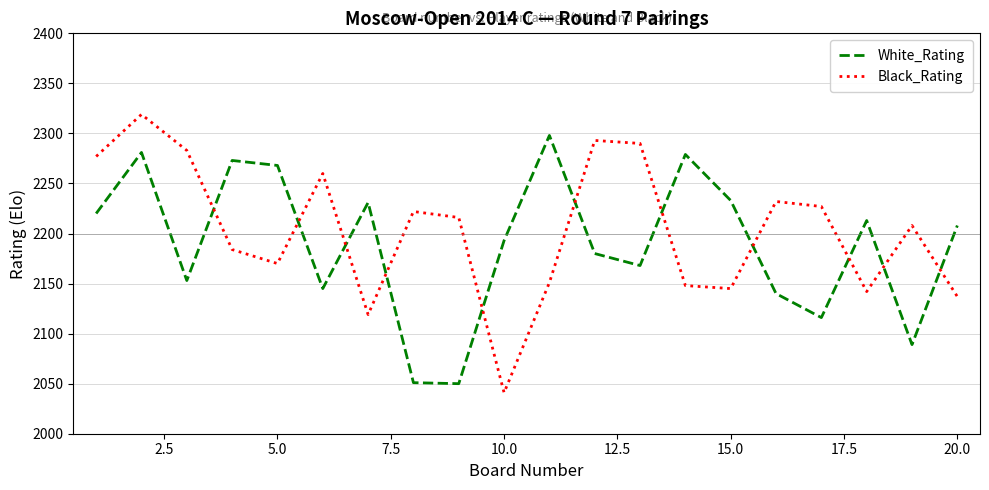

What is the maximum value shown in the chart?

2319